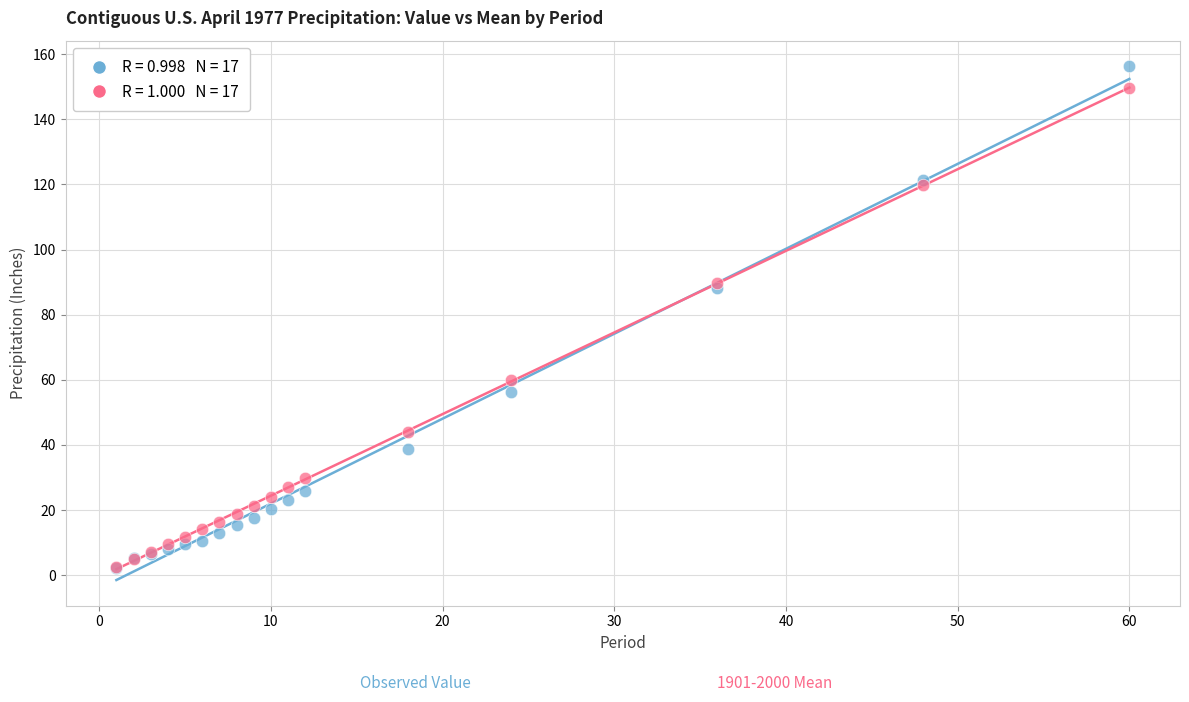

Across all series, what Y value is closest to 79?

88.1